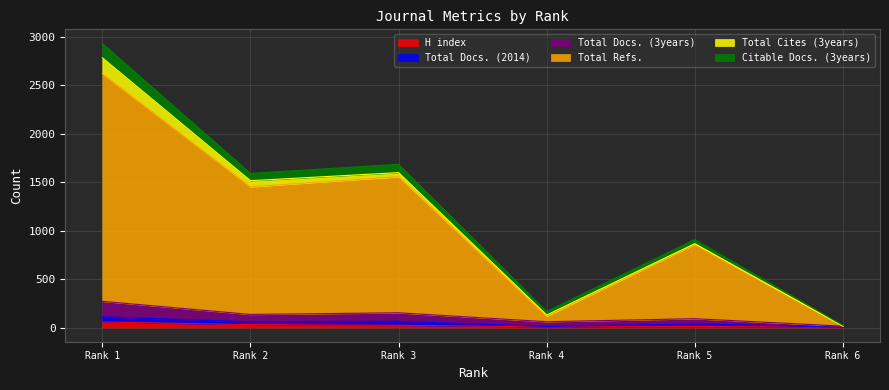

Rank the categories by Total Docs. (3years) value from lowest to highest.

Rank 6, Rank 4, Rank 5, Rank 2, Rank 3, Rank 1